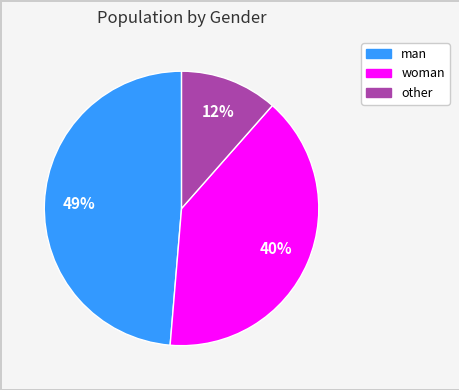

How many slices are in this pie chart?

3